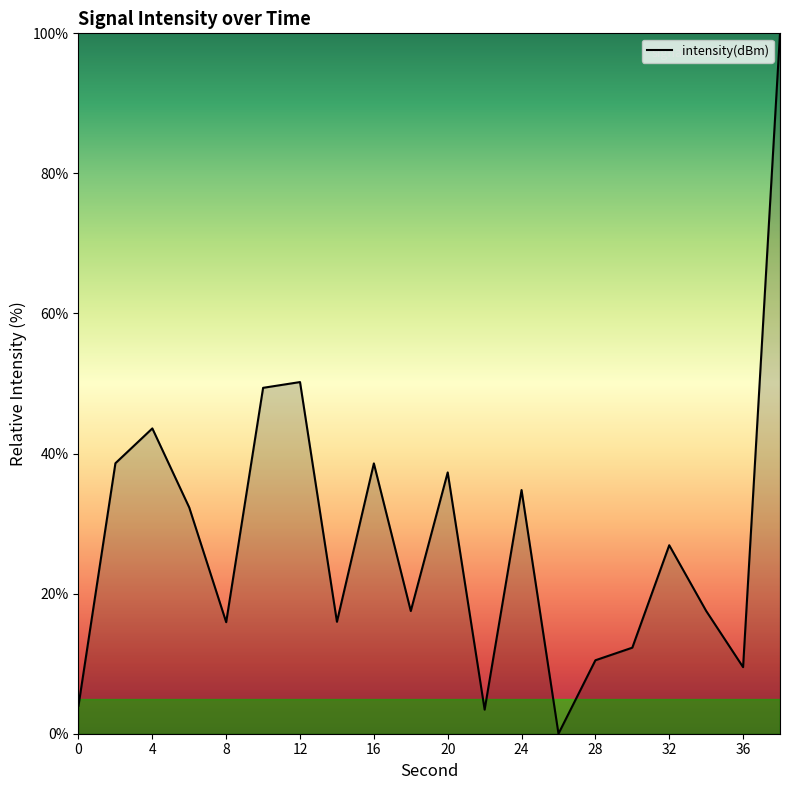

Reading right to left, what are all the values shown in this chart?

100.0	9.5	17.5	26.9	12.3	10.5	0.0	34.8	3.4	37.3	17.5	38.6	16.0	50.2	49.4	15.9	32.3	43.6	38.6	4.0